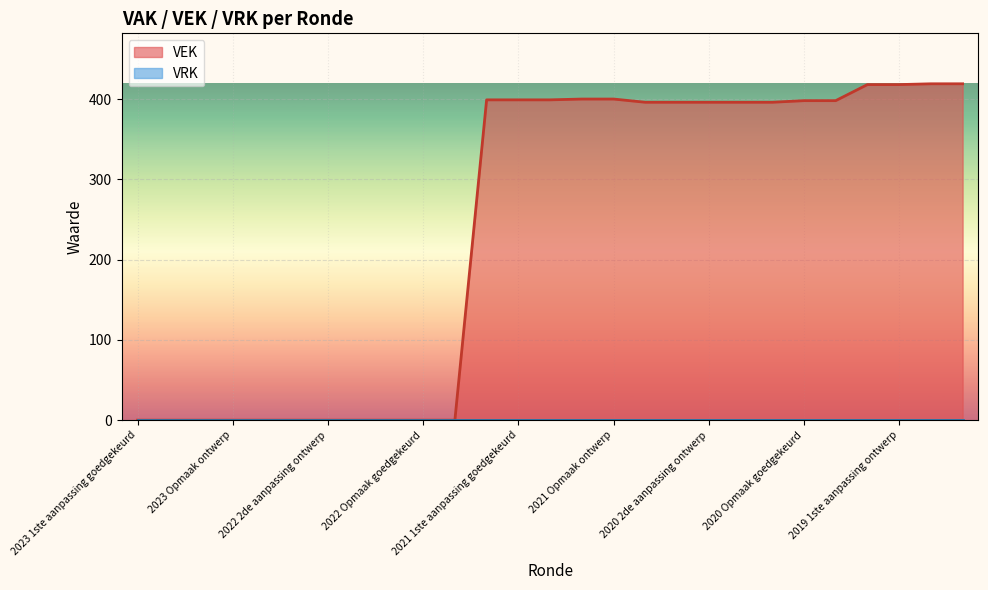

What is the label of the 17th point from the right?

2022 Opmaak ontwerp